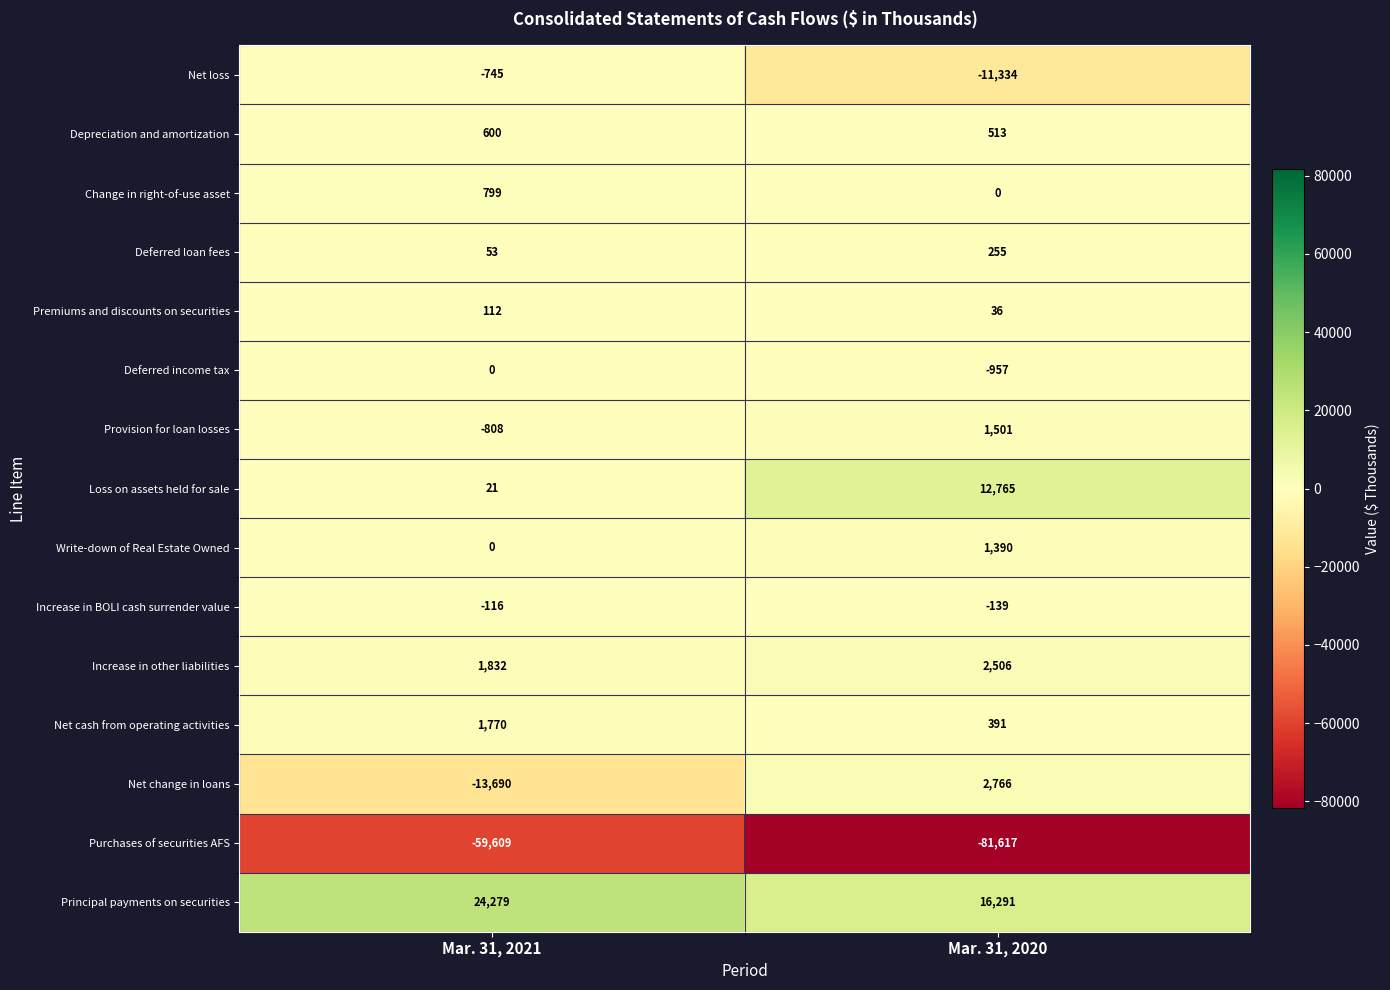

What is the sum of all Net cash from operating activities values?

2161